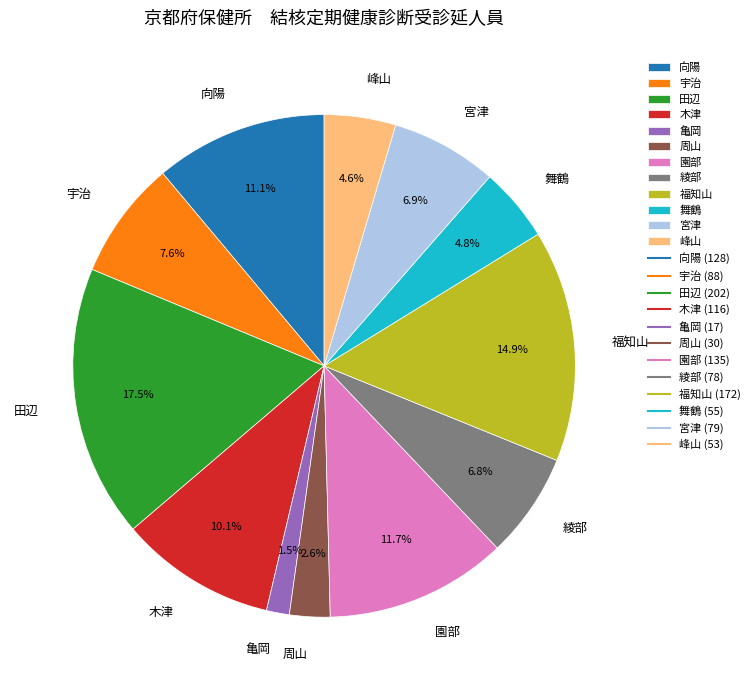

To the nearest percent, what is the difference between the largest and smallest slice percentages?

16%